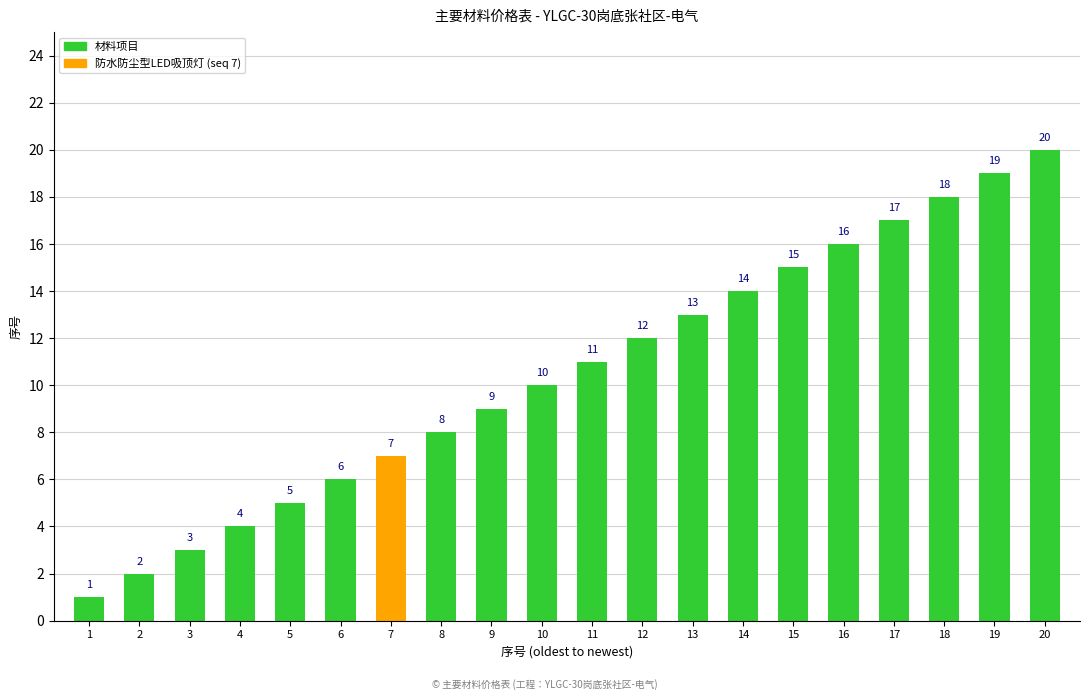

List the labels in order of value, smallest first.

1, 2, 3, 4, 5, 6, 7, 8, 9, 10, 11, 12, 13, 14, 15, 16, 17, 18, 19, 20